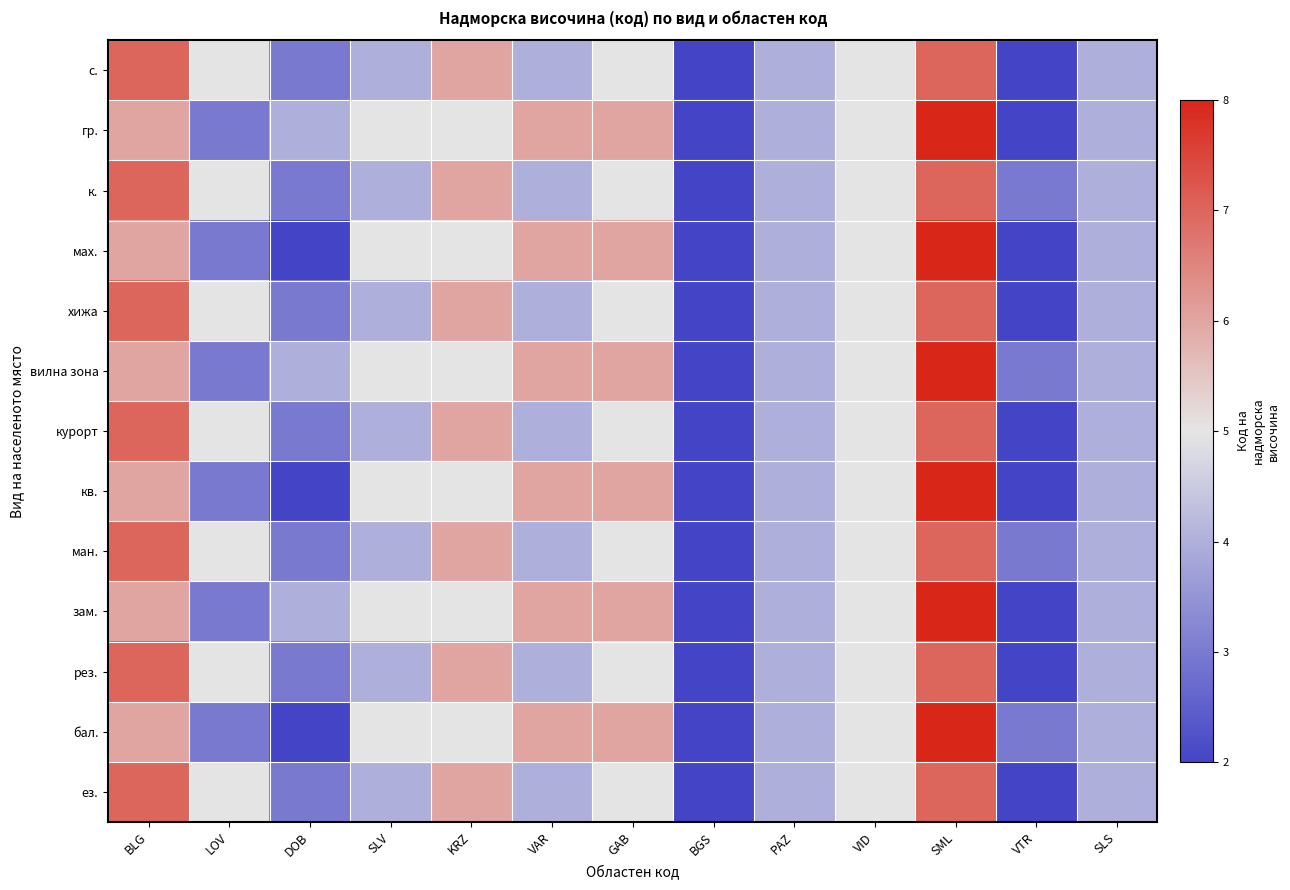

Reading left to right, extract all data points from this chart.

с.: BLG=7	LOV=5	DOB=3	SLV=4	KRZ=6	VAR=4	GAB=5	BGS=2	PAZ=4	VID=5	SML=7	VTR=2	SLS=4
гр.: BLG=6	LOV=3	DOB=4	SLV=5	KRZ=5	VAR=6	GAB=6	BGS=2	PAZ=4	VID=5	SML=8	VTR=2	SLS=4
к.: BLG=7	LOV=5	DOB=3	SLV=4	KRZ=6	VAR=4	GAB=5	BGS=2	PAZ=4	VID=5	SML=7	VTR=3	SLS=4
мах.: BLG=6	LOV=3	DOB=2	SLV=5	KRZ=5	VAR=6	GAB=6	BGS=2	PAZ=4	VID=5	SML=8	VTR=2	SLS=4
хижа: BLG=7	LOV=5	DOB=3	SLV=4	KRZ=6	VAR=4	GAB=5	BGS=2	PAZ=4	VID=5	SML=7	VTR=2	SLS=4
вилна зона: BLG=6	LOV=3	DOB=4	SLV=5	KRZ=5	VAR=6	GAB=6	BGS=2	PAZ=4	VID=5	SML=8	VTR=3	SLS=4
курорт: BLG=7	LOV=5	DOB=3	SLV=4	KRZ=6	VAR=4	GAB=5	BGS=2	PAZ=4	VID=5	SML=7	VTR=2	SLS=4
кв.: BLG=6	LOV=3	DOB=2	SLV=5	KRZ=5	VAR=6	GAB=6	BGS=2	PAZ=4	VID=5	SML=8	VTR=2	SLS=4
ман.: BLG=7	LOV=5	DOB=3	SLV=4	KRZ=6	VAR=4	GAB=5	BGS=2	PAZ=4	VID=5	SML=7	VTR=3	SLS=4
зам.: BLG=6	LOV=3	DOB=4	SLV=5	KRZ=5	VAR=6	GAB=6	BGS=2	PAZ=4	VID=5	SML=8	VTR=2	SLS=4
рез.: BLG=7	LOV=5	DOB=3	SLV=4	KRZ=6	VAR=4	GAB=5	BGS=2	PAZ=4	VID=5	SML=7	VTR=2	SLS=4
бал.: BLG=6	LOV=3	DOB=2	SLV=5	KRZ=5	VAR=6	GAB=6	BGS=2	PAZ=4	VID=5	SML=8	VTR=3	SLS=4
ез.: BLG=7	LOV=5	DOB=3	SLV=4	KRZ=6	VAR=4	GAB=5	BGS=2	PAZ=4	VID=5	SML=7	VTR=2	SLS=4